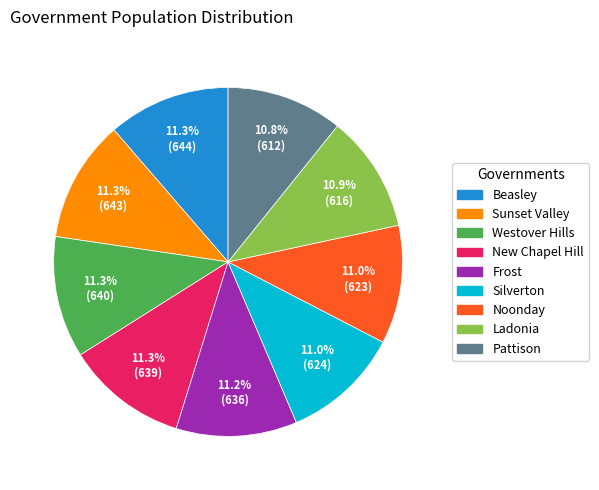

What is the ratio of the value at Pattison to the value at Silverton?

1.0